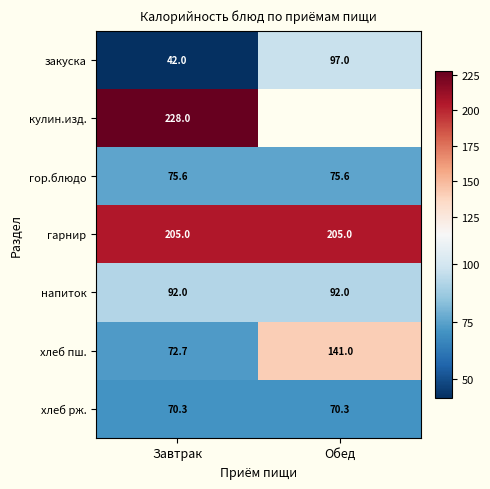

What is the difference between the закуска values at Обед and Завтрак?

55.0